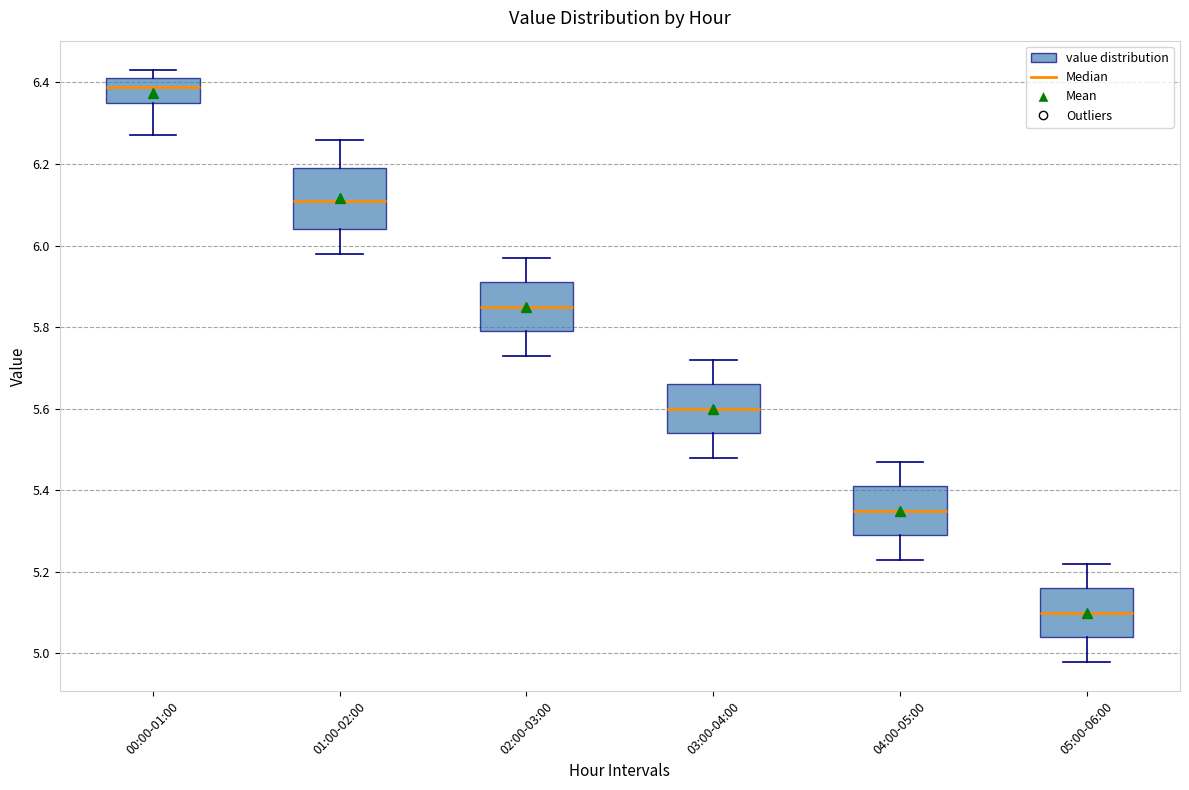

Which box has the highest median line?

00:00-01:00